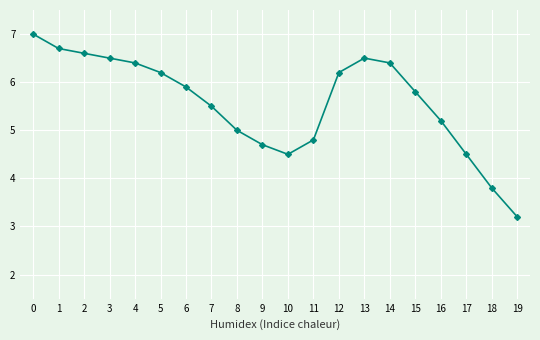

How many points are higher than both their immediate neighbors (excluding endpoints)?

1